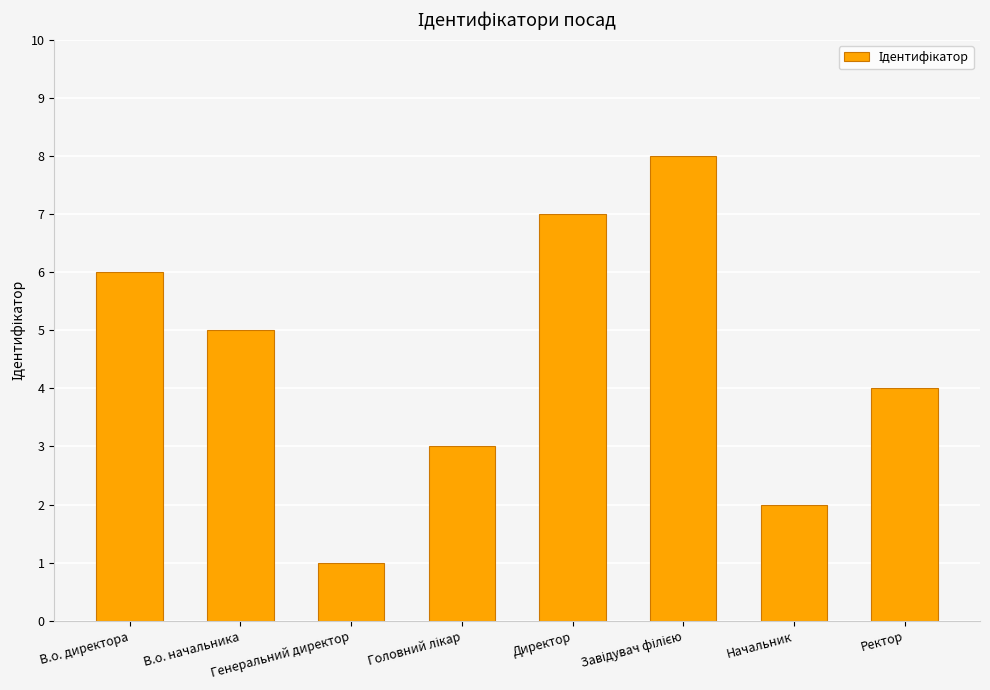

The chart shows a value of 4 at Ректор. True or false?

True